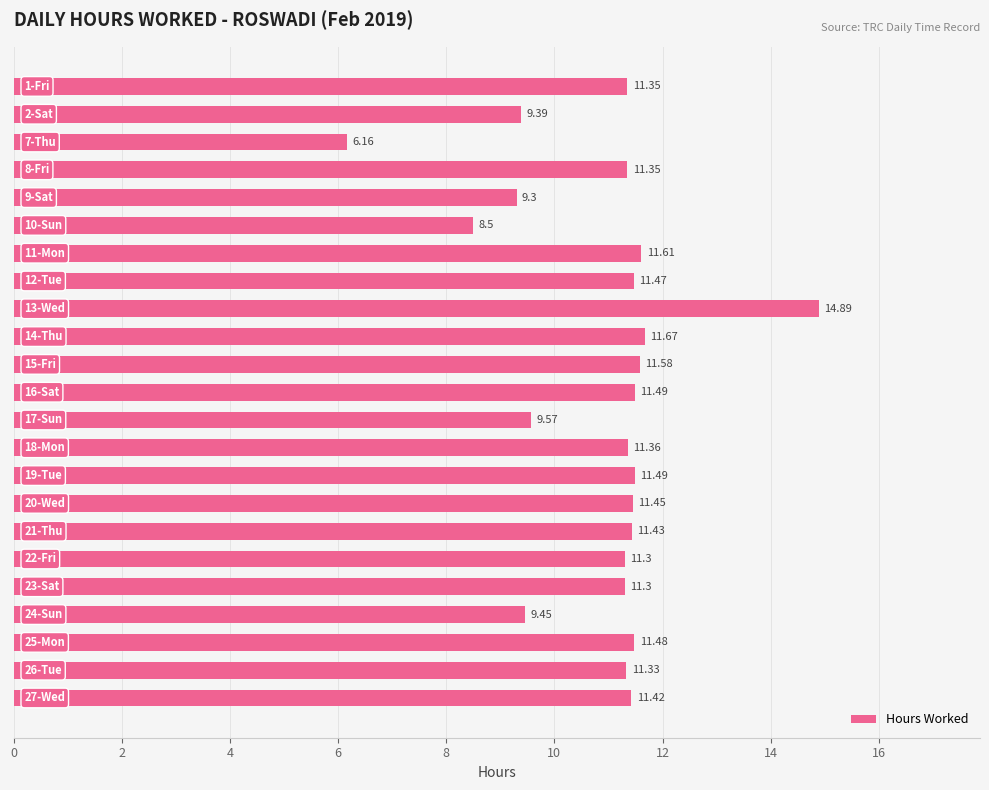

How many bars are there in total?

23